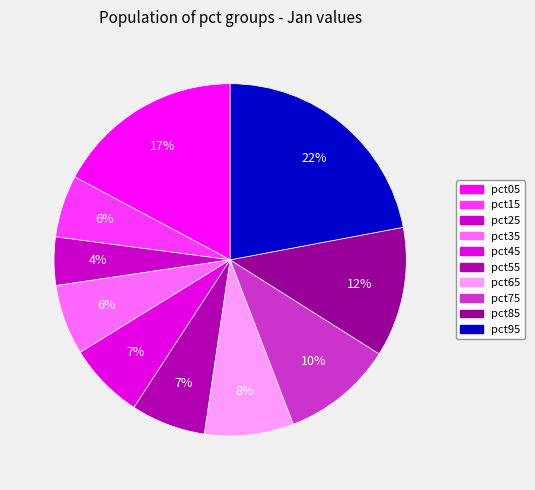

Is there a majority slice in this chart?

No